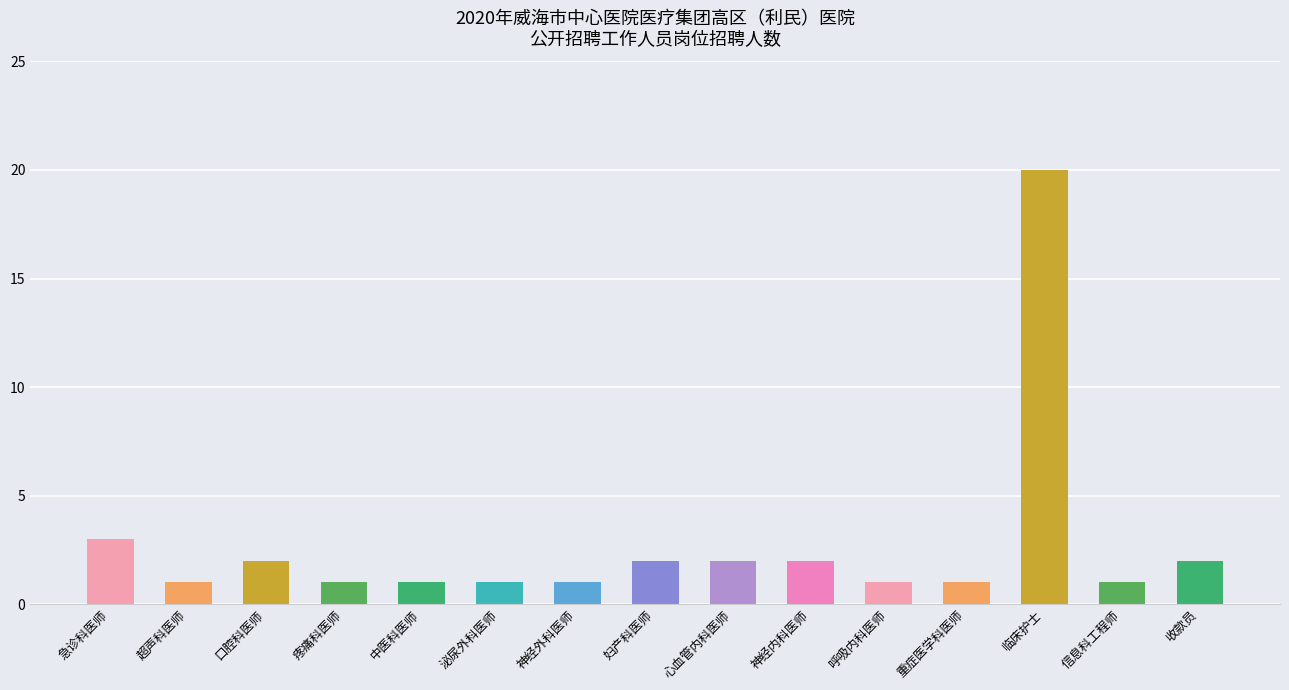

What is the maximum value shown in the chart?

20